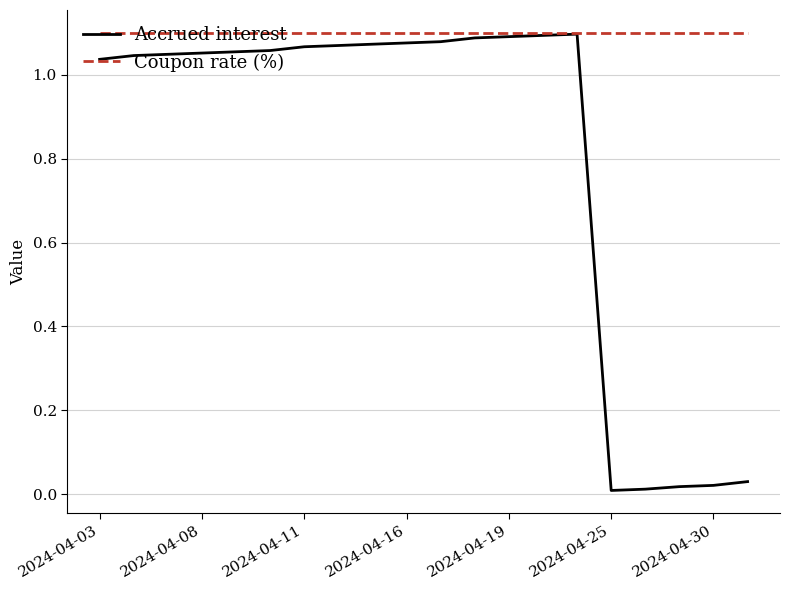

Which series has the largest range (max minus min)?

Accrued interest